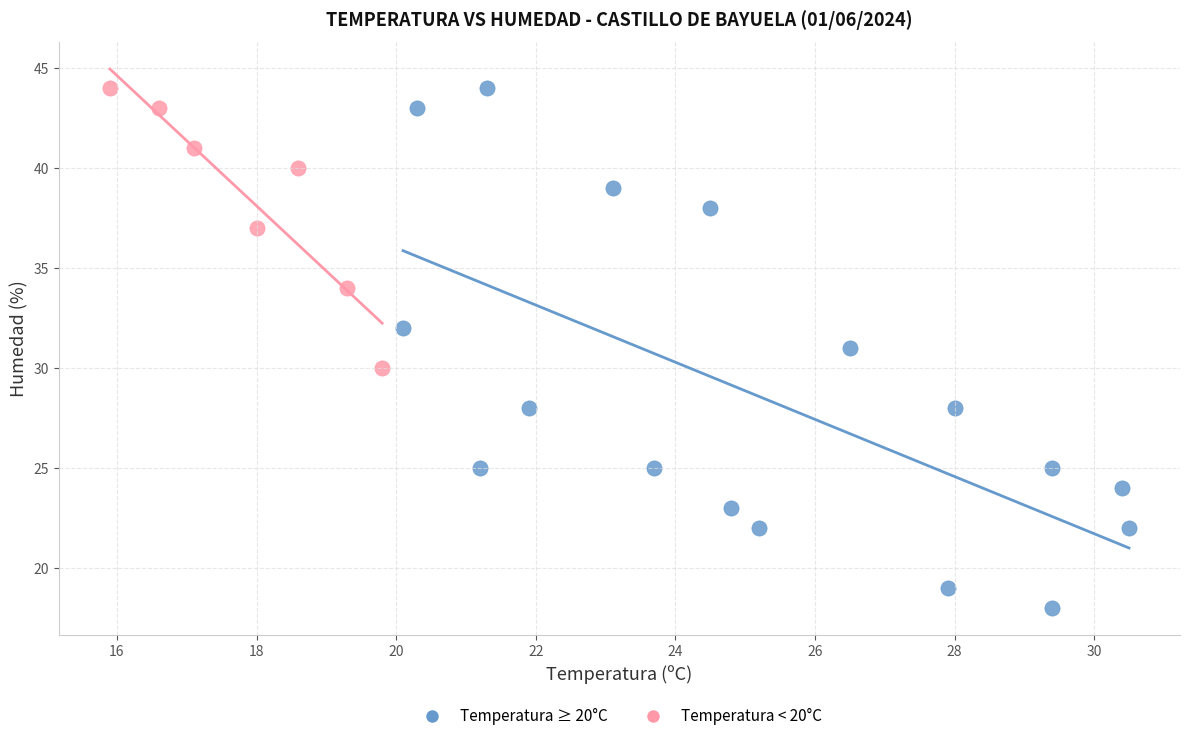

Which series reaches the minimum Y coordinate?

Temperatura ≥ 20°C